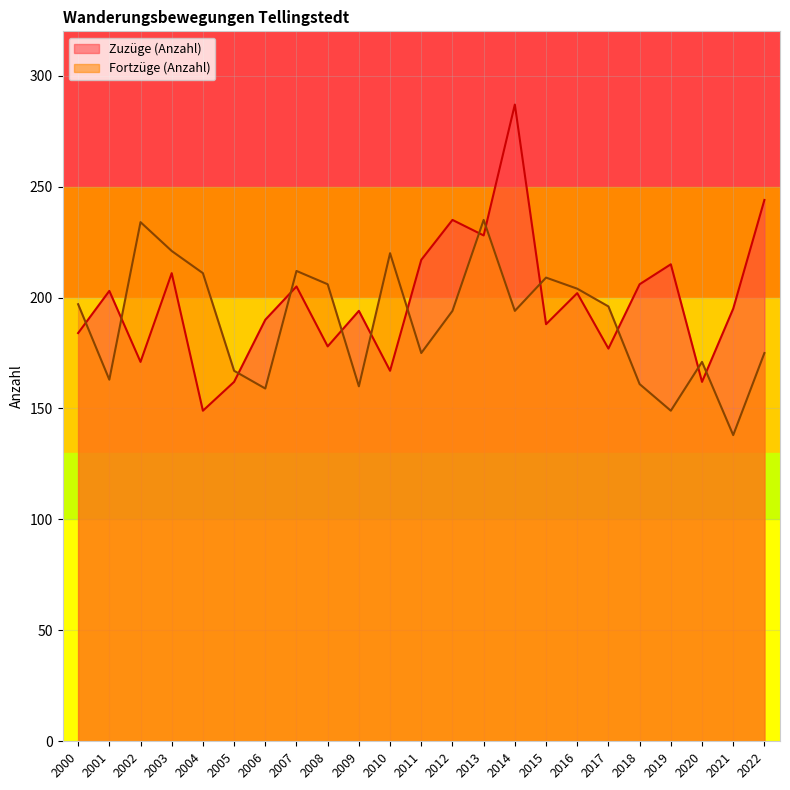

At which category does Fortzüge (Anzahl) reach its first local valley?

2001